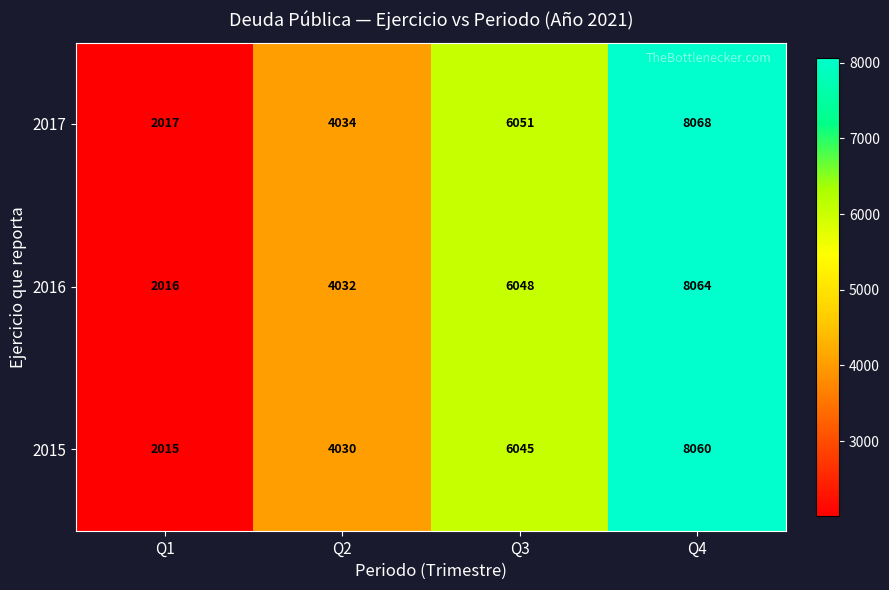

The value of 2016 at Q4 is 8064. True or false?

True